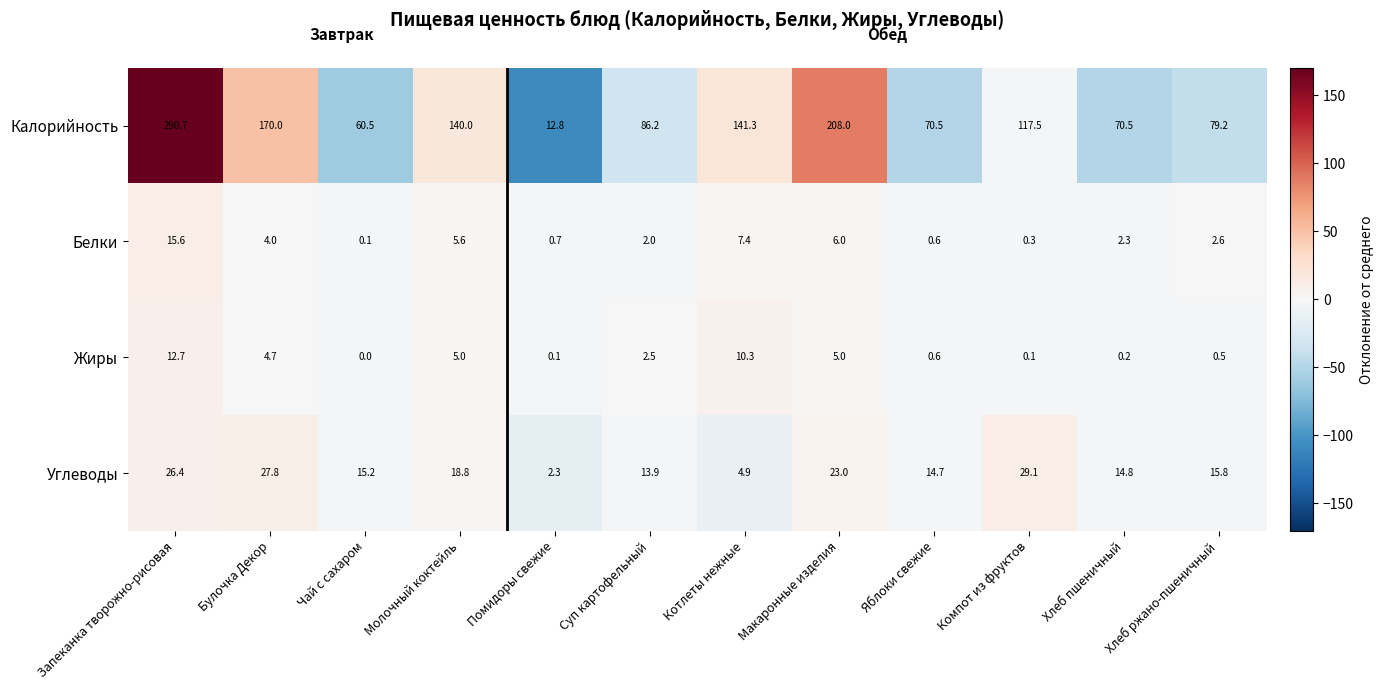

List the series in order of their peak value, lowest first.

Жиры, Белки, Углеводы, Калорийность